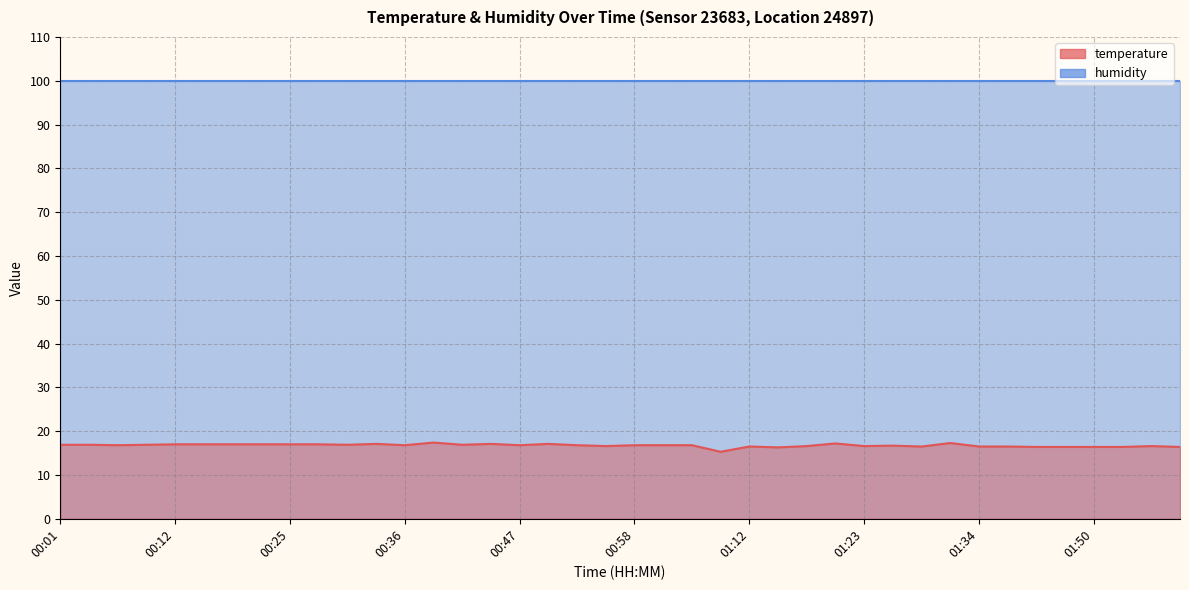

Reading left to right, transcribe all the data shown in this chart.

00:01=16.9	00:03=16.9	00:06=16.8	00:09=16.9	00:12=17.0	00:14=17.0	00:17=17.0	00:20=17.0	00:25=17.0	00:28=17.0	00:31=16.9	00:34=17.1	00:36=16.8	00:39=17.4	00:42=16.9	00:45=17.1	00:47=16.8	00:50=17.1	00:53=16.8	00:56=16.6	00:58=16.8	01:01=16.8	01:04=16.8	01:09=15.3	01:12=16.5	01:15=16.3	01:18=16.6	01:20=17.2	01:23=16.6	01:26=16.7	01:29=16.5	01:31=17.3	01:34=16.5	01:39=16.5	01:42=16.4	01:48=16.4	01:50=16.4	01:53=16.4	01:56=16.6	01:59=16.4